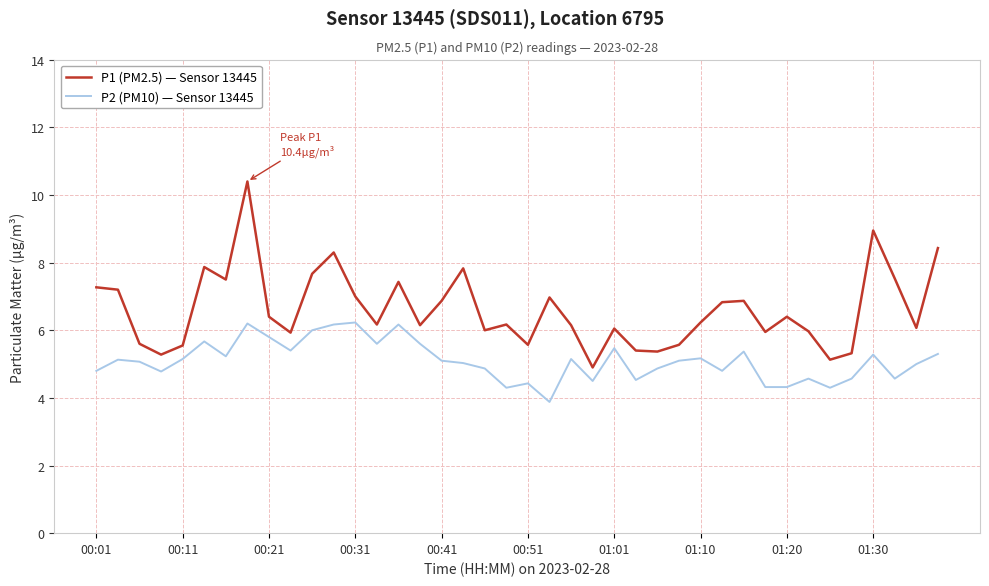

True or false: P1 (PM2.5) — Sensor 13445 and P2 (PM10) — Sensor 13445 cross at least once.

False